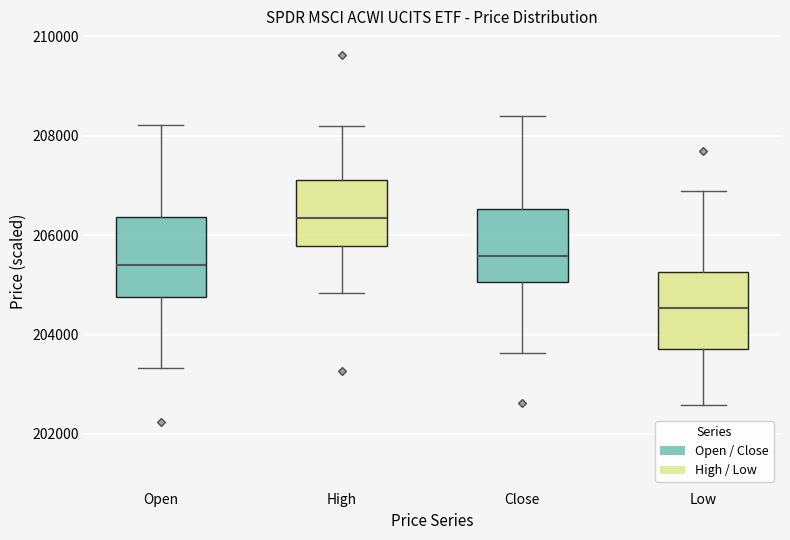

Reading left to right, read every box against the y-axis: the position of its median line, the range the box covers, and the ends of its whiskers. The values are not printed on the chart, so give them approximately, as read against the axis.

Open (Open / Close): median 205400, box 204800 to 206400, whiskers 203400 to 208200
Open (High / Low): median 206400, box 205800 to 207200, whiskers 204800 to 208200
Close (Open / Close): median 205600, box 205000 to 206600, whiskers 203600 to 208400
Close (High / Low): median 204600, box 203800 to 205200, whiskers 202600 to 206800